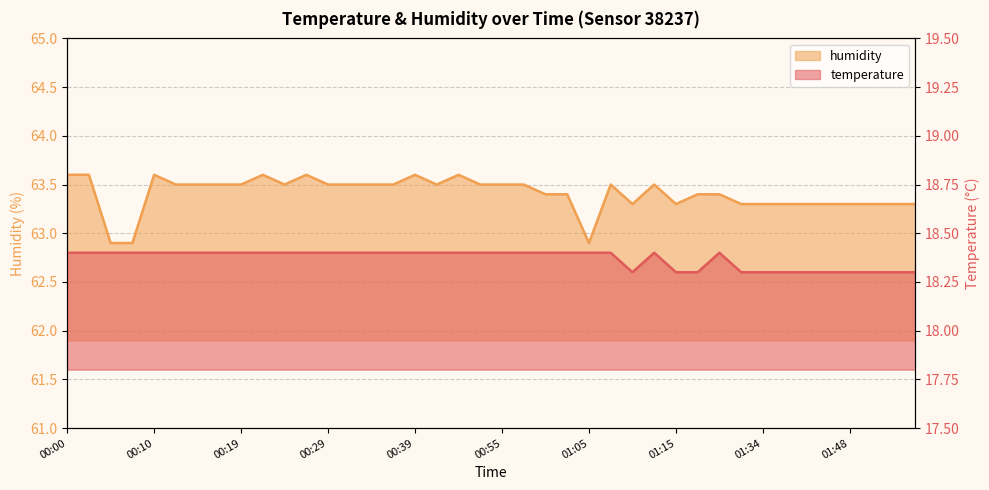

True or false: humidity has more than 2 interior local peaks.

True